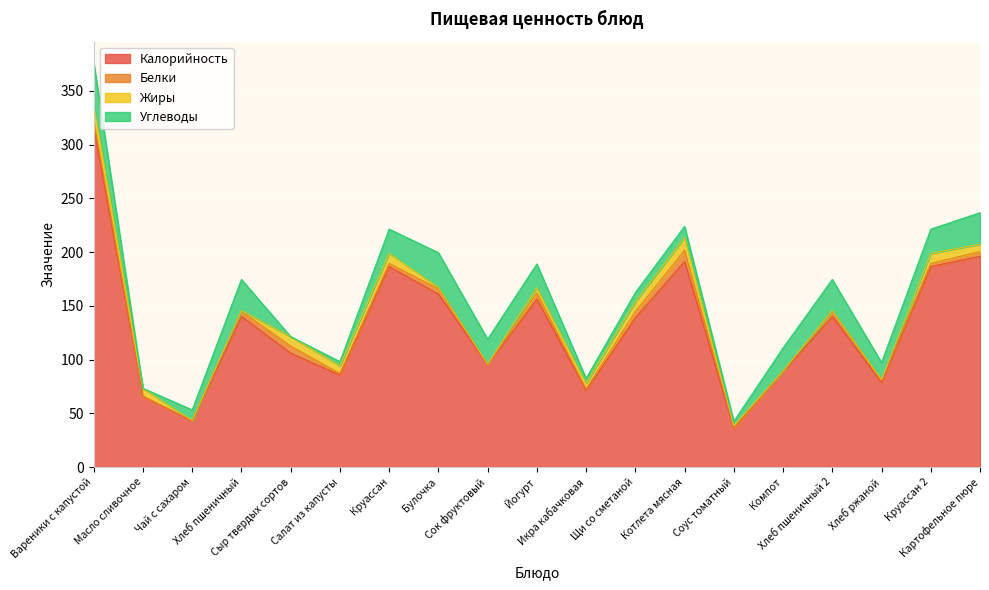

What is the difference between the Углеводы values at Компот and Сыр твердых сортов?

21.6